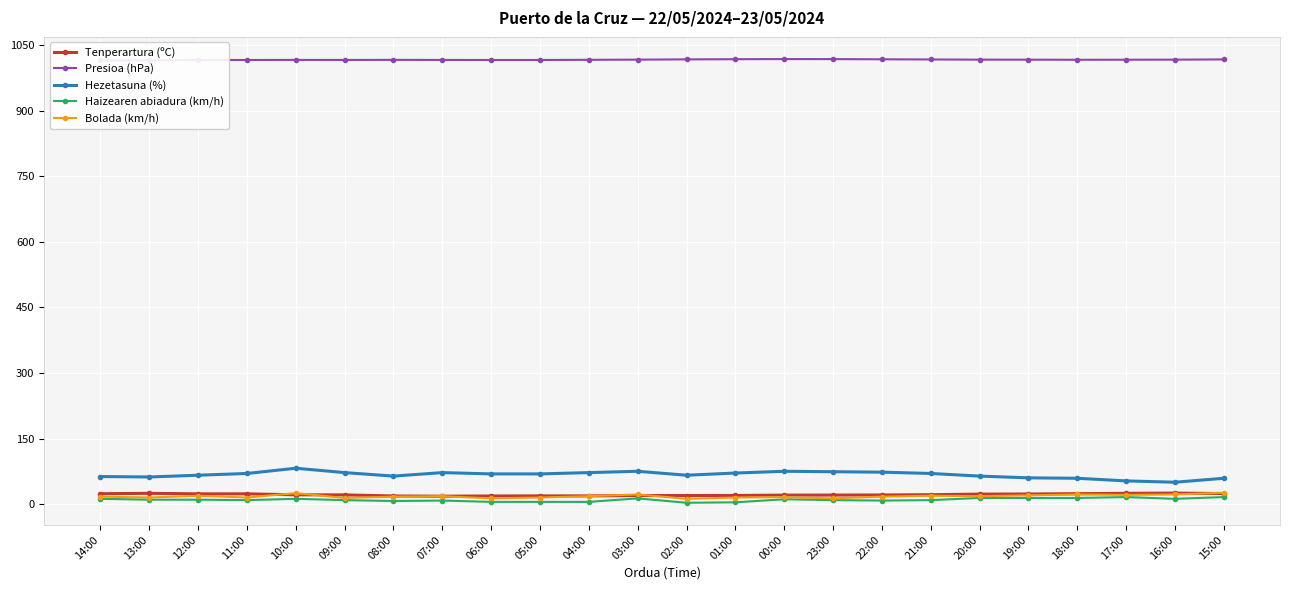

True or false: Presioa (hPa) and Hezetasuna (%) cross at least once.

False